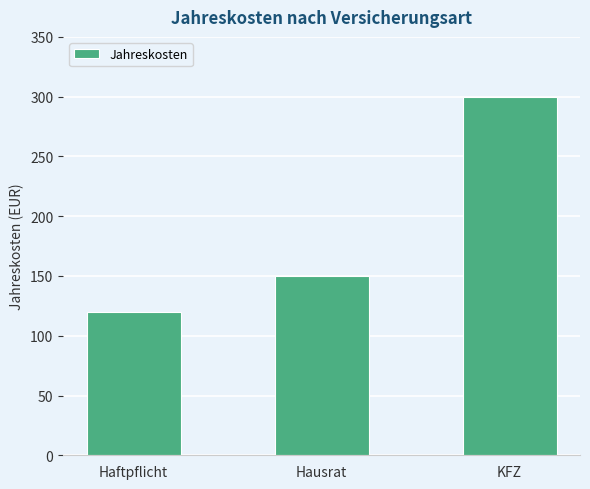

What is the average value?

190